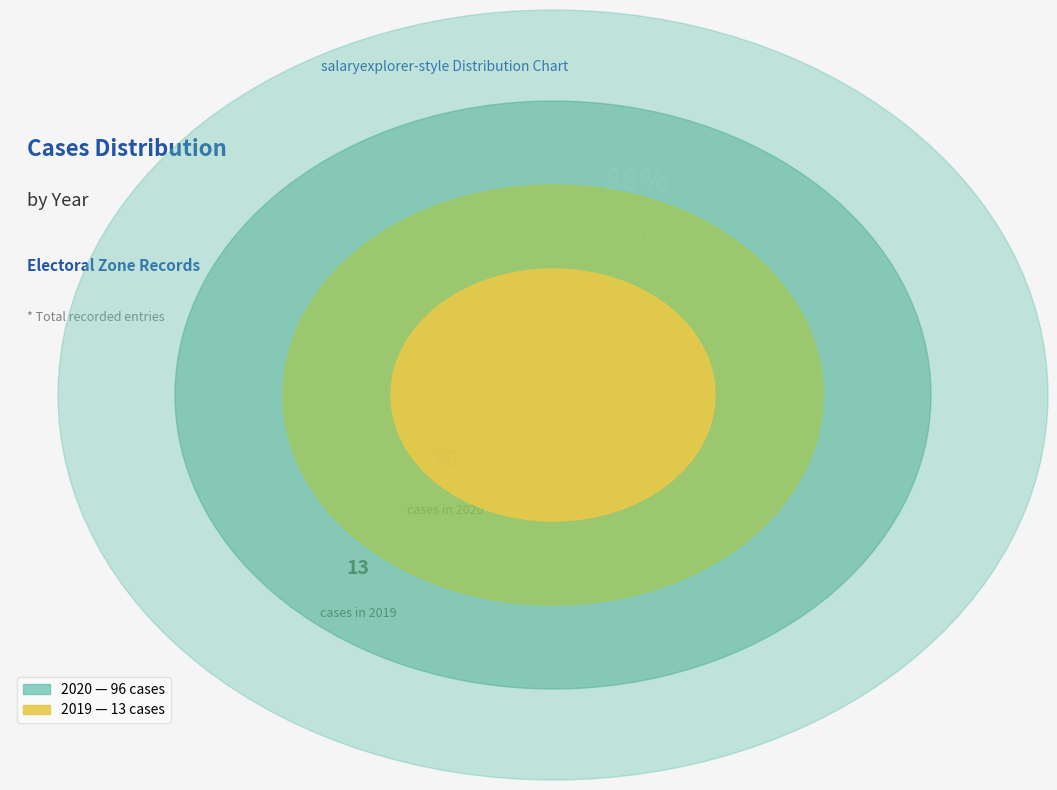

What is the smallest slice in the pie chart?

2019